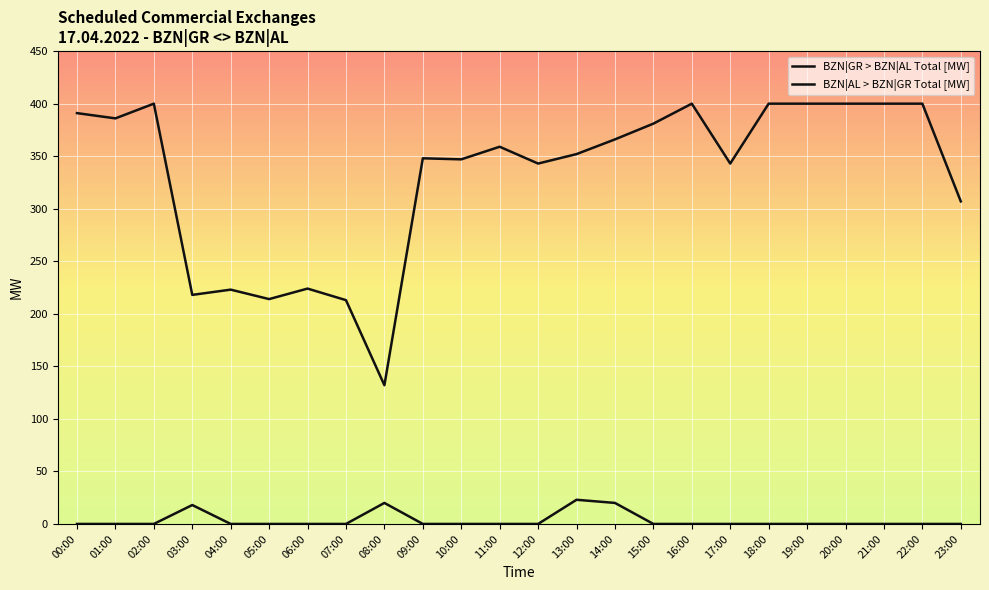

Reading right to left, what are all the values shown in this chart?

BZN|GR > BZN|AL Total [MW]: 23:00=0	22:00=0	21:00=0	20:00=0	19:00=0	18:00=0	17:00=0	16:00=0	15:00=0	14:00=20	13:00=23	12:00=0	11:00=0	10:00=0	09:00=0	08:00=20	07:00=0	06:00=0	05:00=0	04:00=0	03:00=18	02:00=0	01:00=0	00:00=0
BZN|AL > BZN|GR Total [MW]: 23:00=307	22:00=400	21:00=400	20:00=400	19:00=400	18:00=400	17:00=343	16:00=400	15:00=381	14:00=366	13:00=352	12:00=343	11:00=359	10:00=347	09:00=348	08:00=132	07:00=213	06:00=224	05:00=214	04:00=223	03:00=218	02:00=400	01:00=386	00:00=391